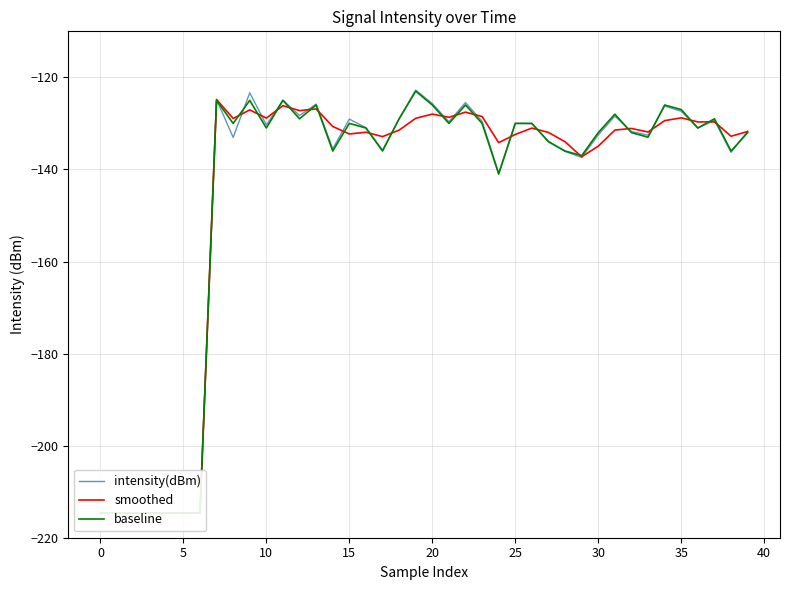

What is the difference between the maximum and minimum values in the smoothed series?

89.8